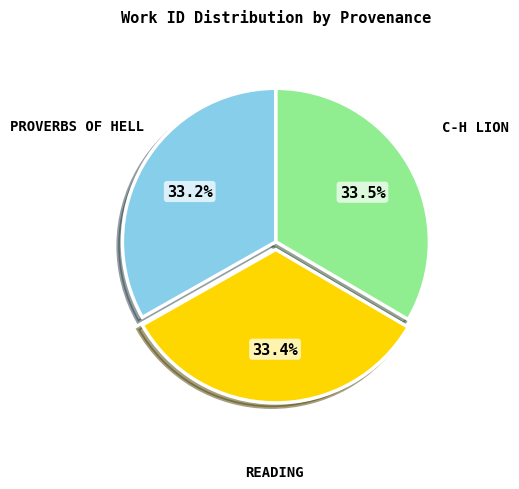

Does any single category account for the majority?

No